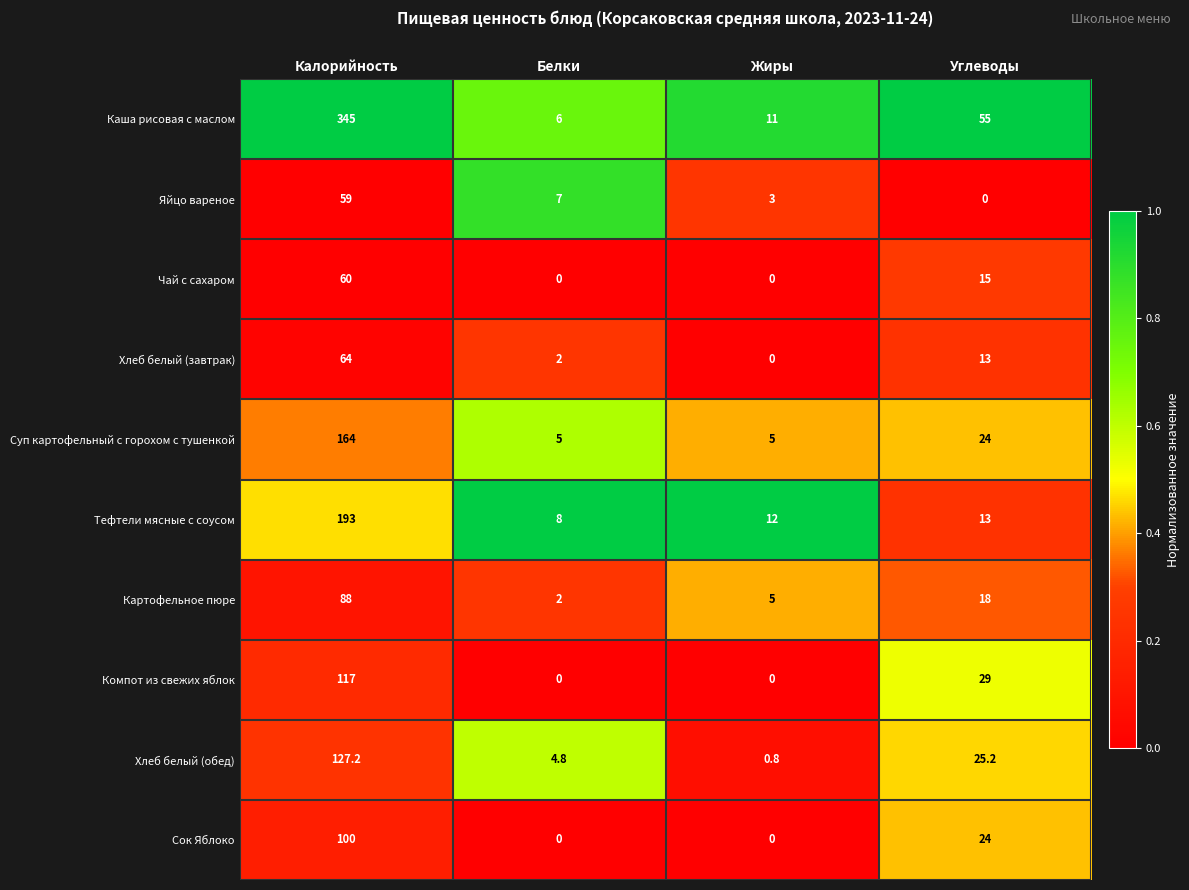

At how many categories does at least one series exceed 0?

4